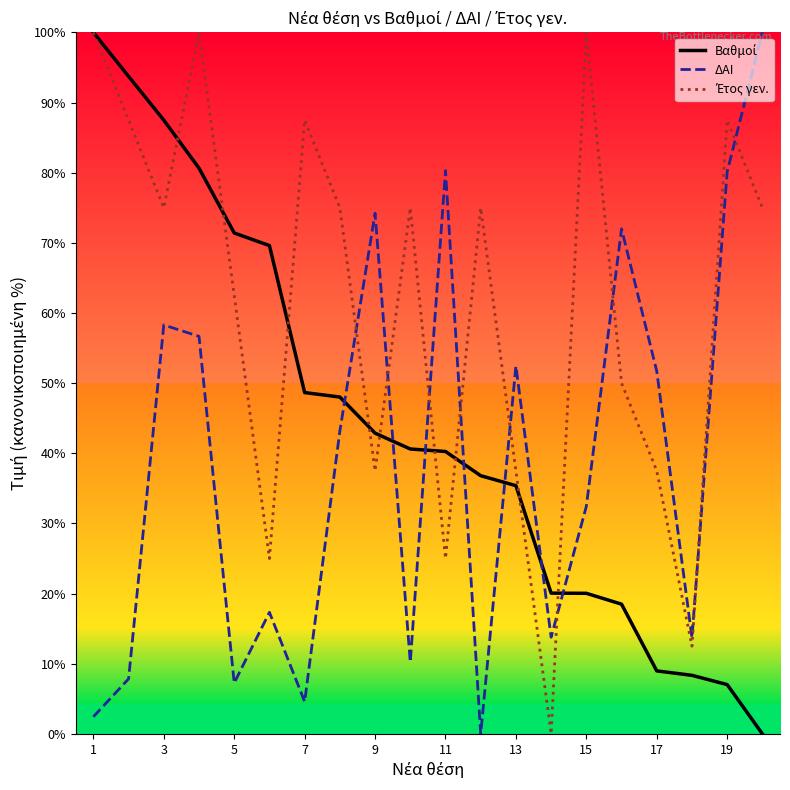

Is this an area chart (filled region under the line)?

No